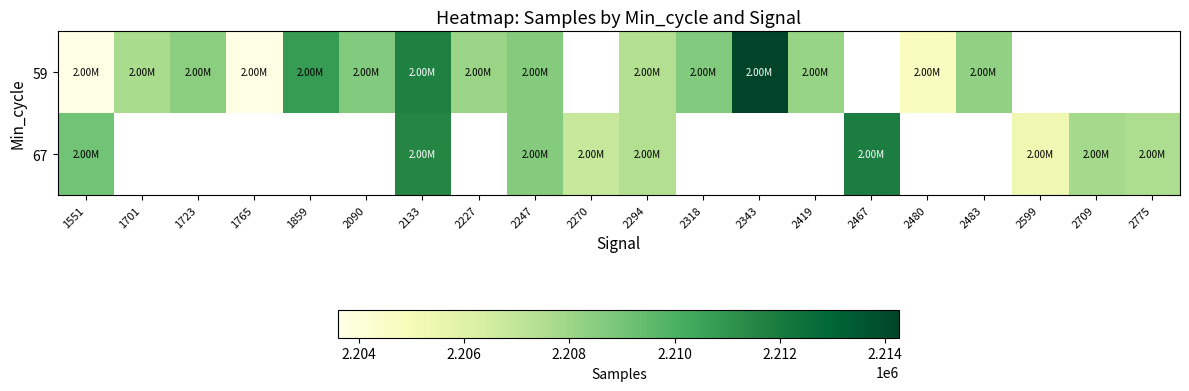

What is the difference between the 59 values at 2483 and 2090?

383.0